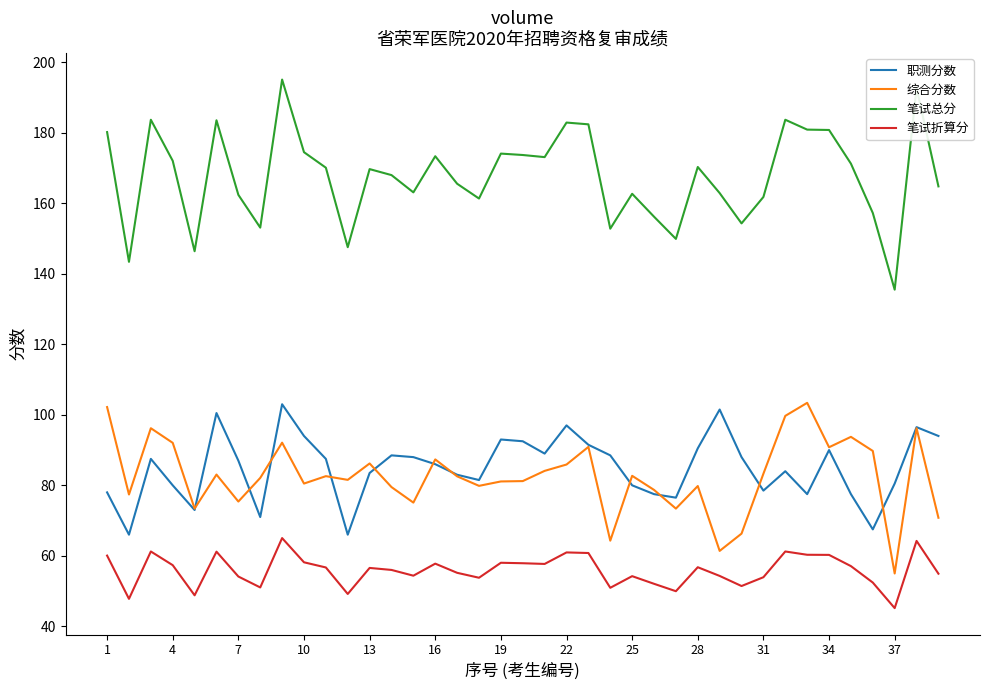

How many lines are shown in the chart?

4